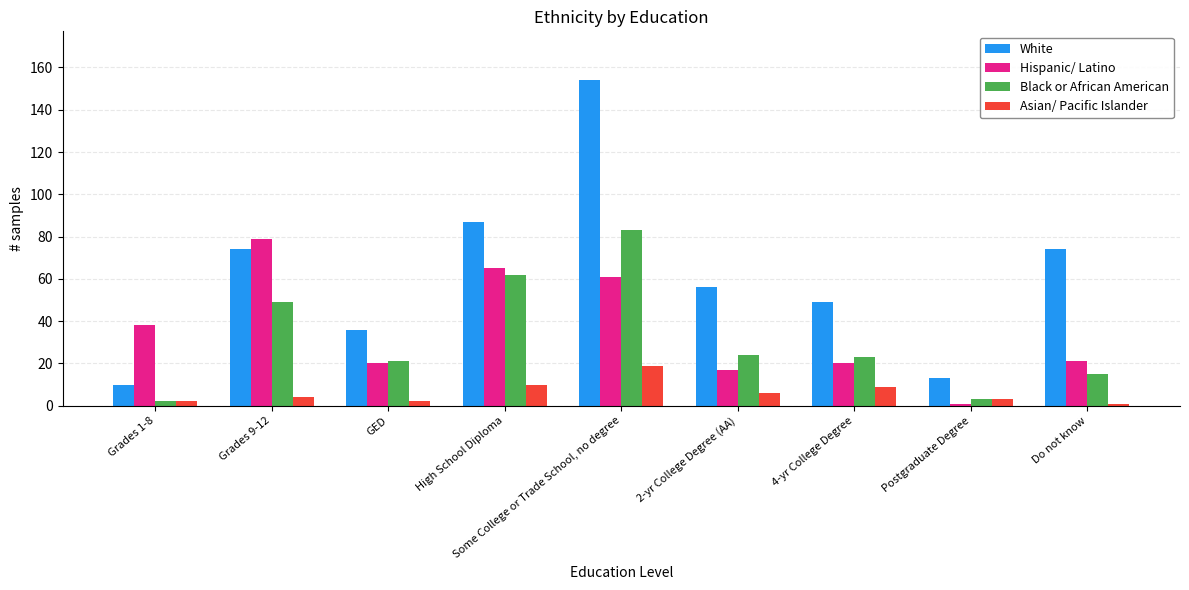

What is the label of the 8th bar from the left?

Postgraduate Degree